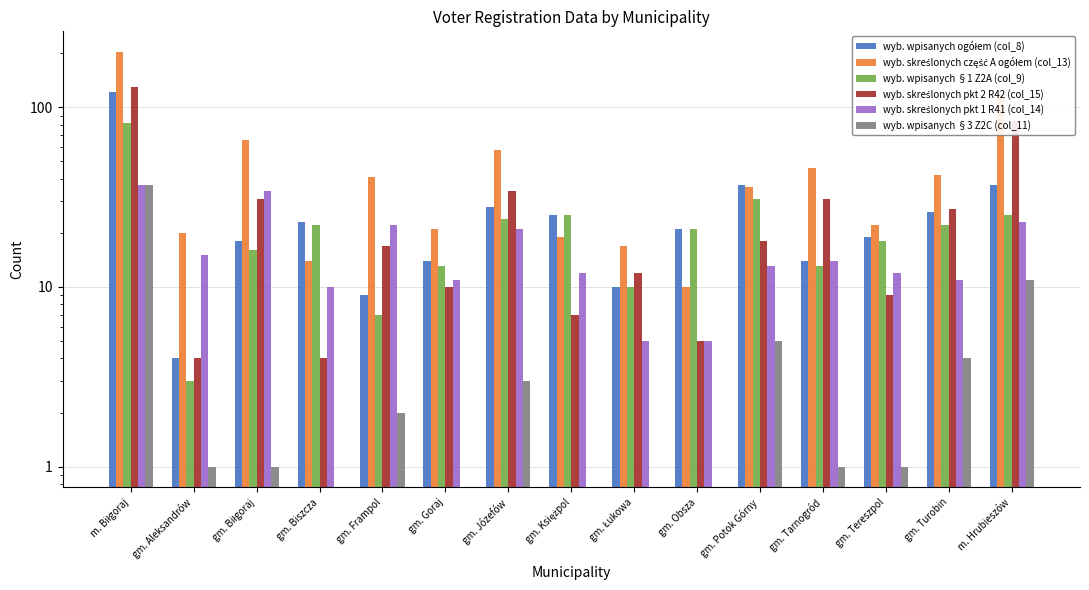

What is the total value across all series at m. Hrubieszów?

298